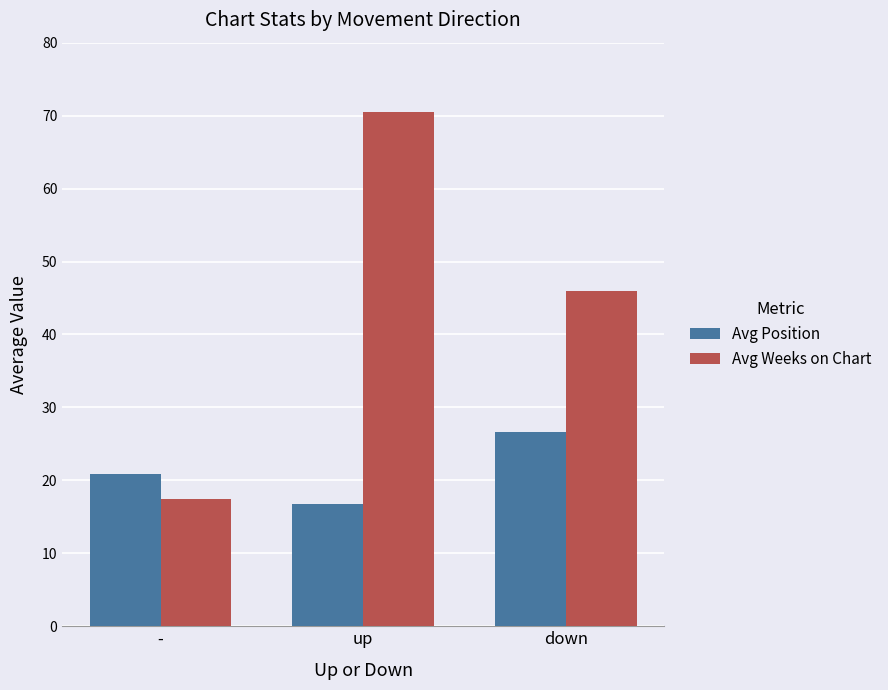

Rank the series by their maximum value, from lowest to highest.

Avg Position, Avg Weeks on Chart